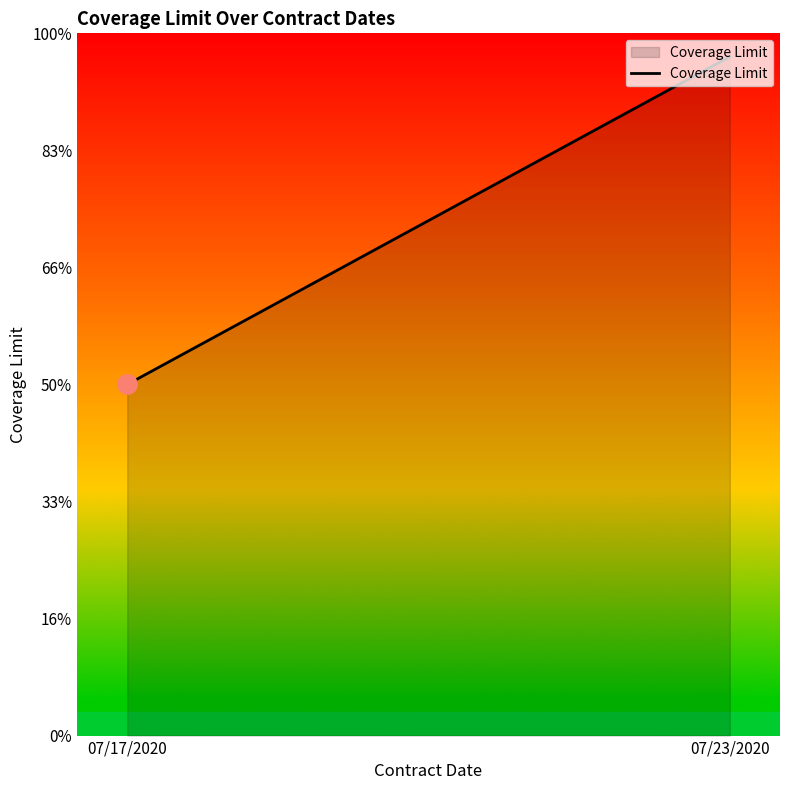

Which has a higher value, 07/23/2020 or 07/17/2020?

07/23/2020